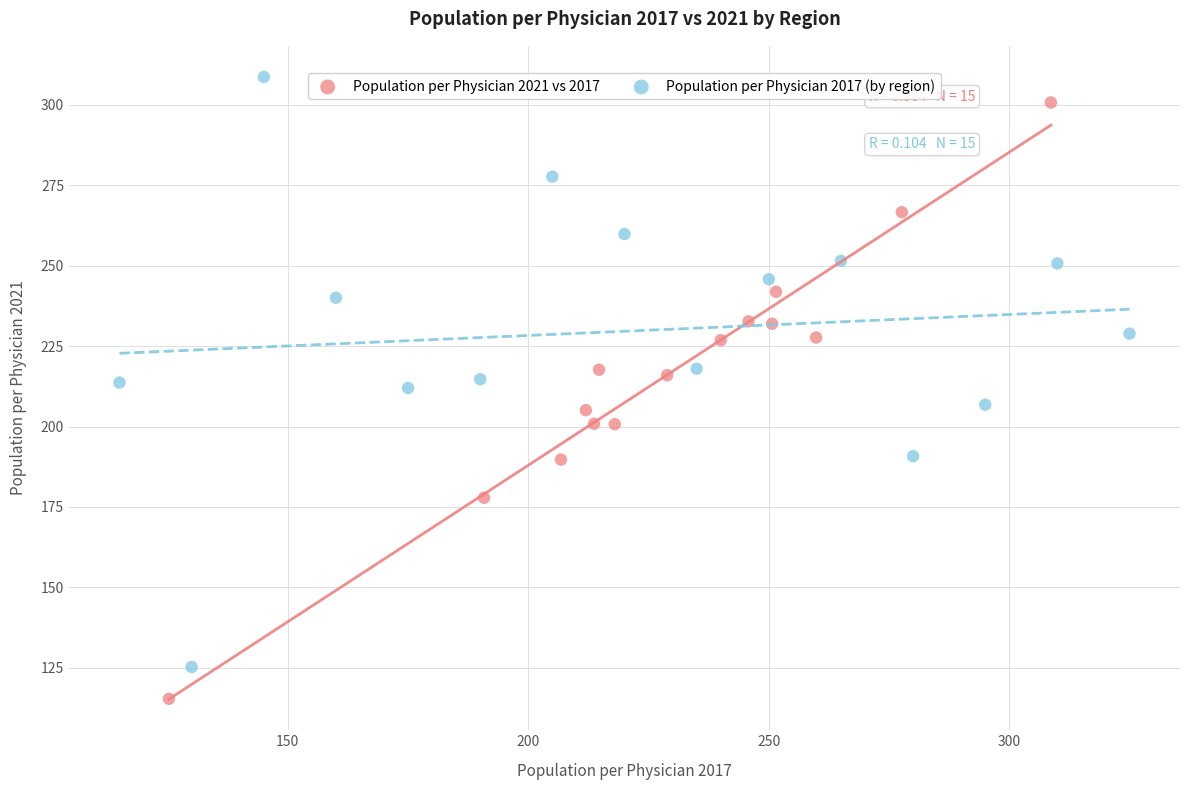

Which series has the largest Y range (max minus min)?

Population per Physician 2021 vs 2017